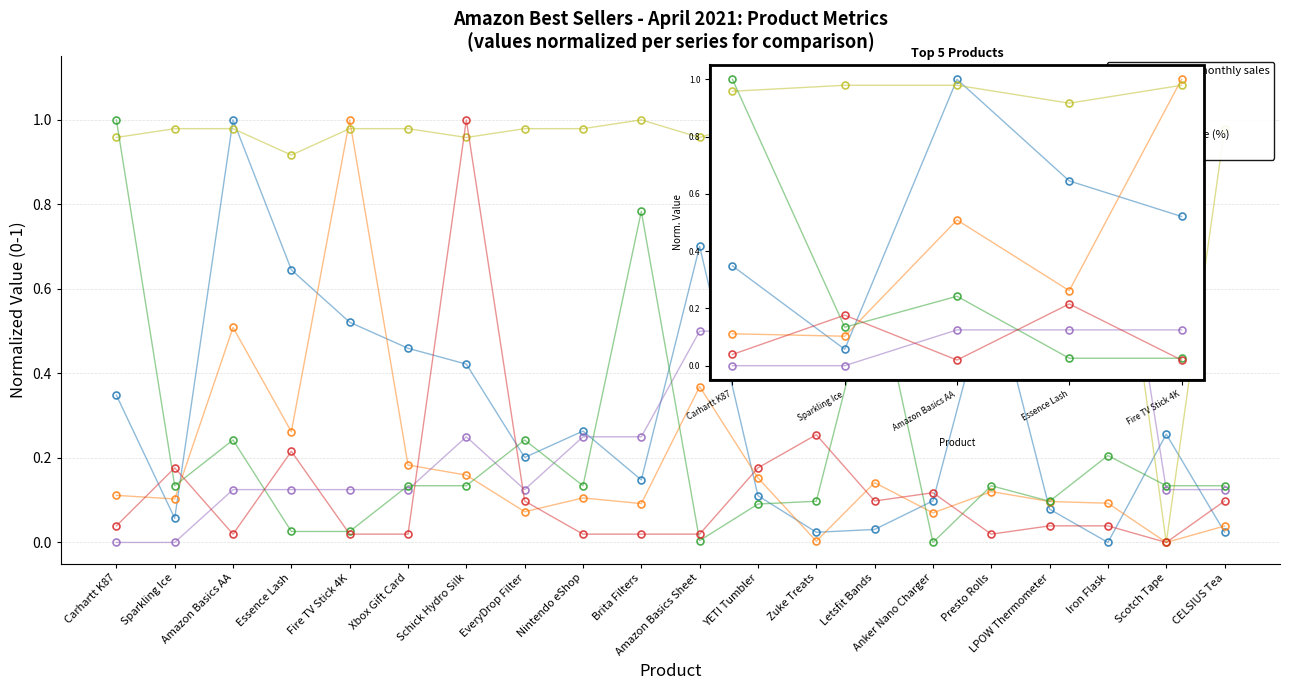

What is the label of the 4th point from the left?

Essence Lash